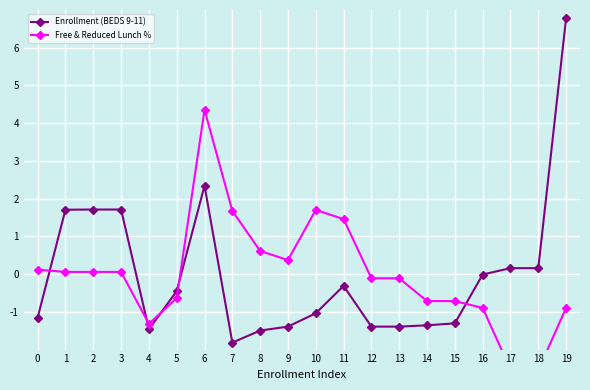

What is the difference between the Free & Reduced Lunch % values at 13 and 0?

0.2